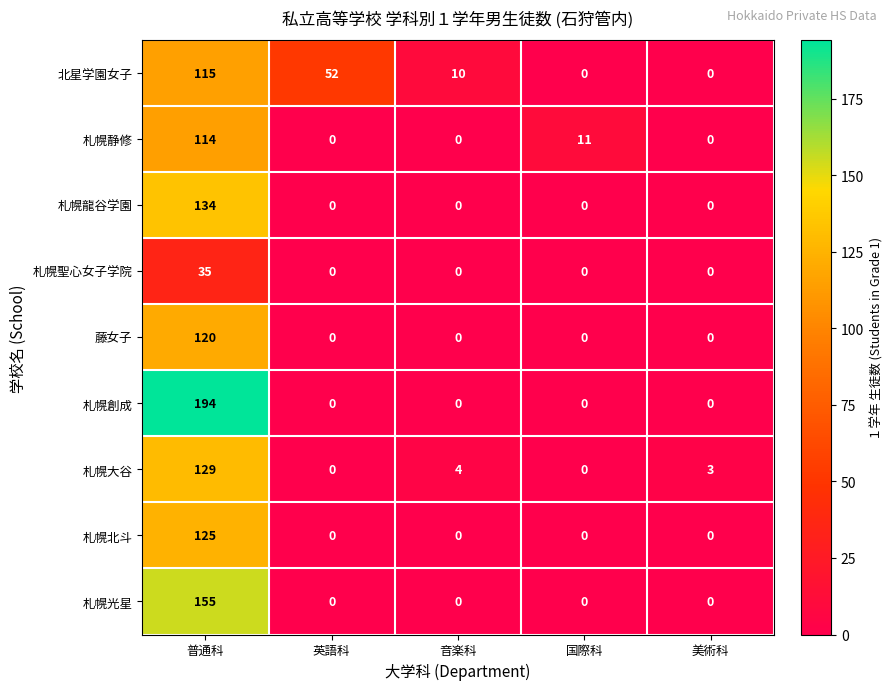

How many values in 札幌北斗 are above zero?

1